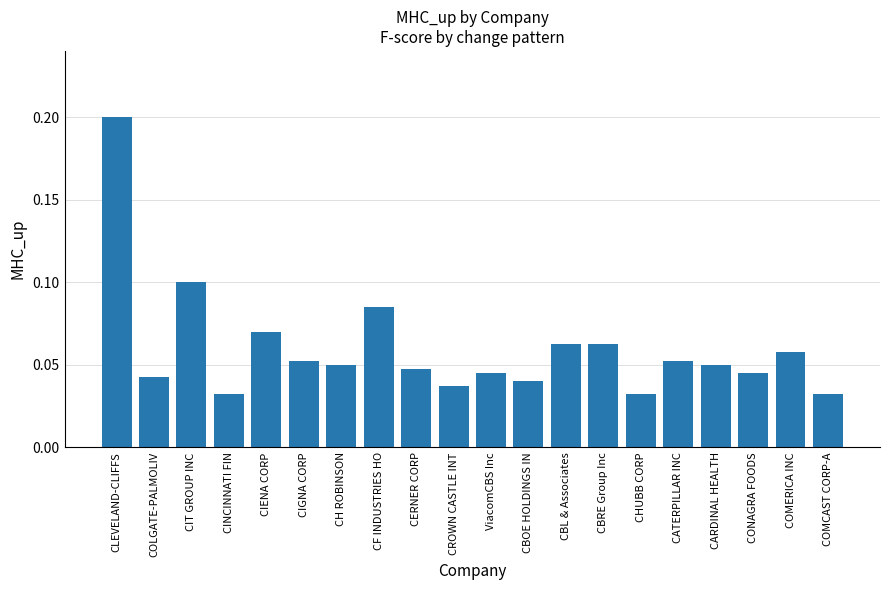

What is the sum of all values?

1.2